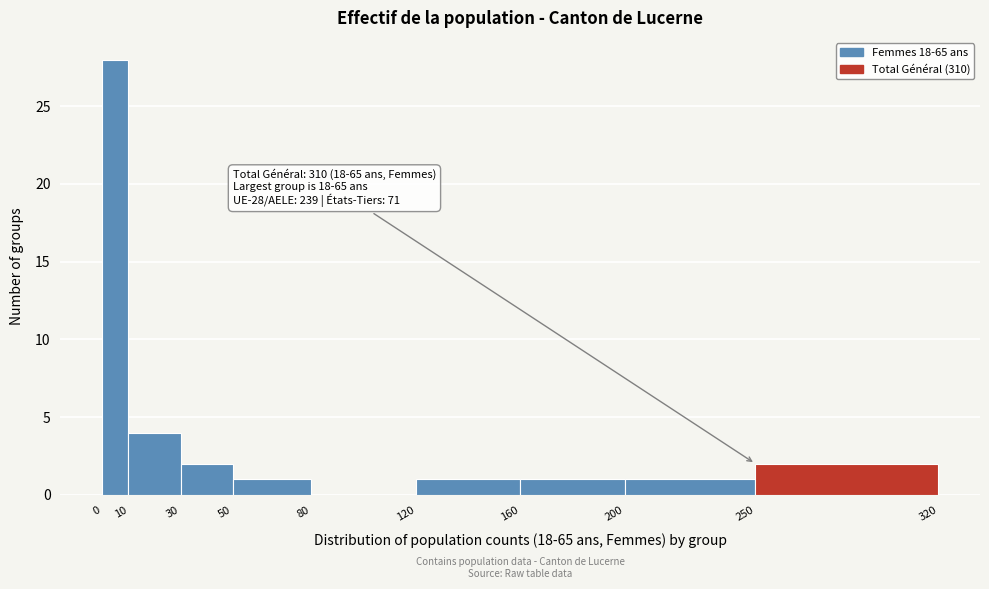

Over which range of the x-axis is the bar tallest?

0 to 10